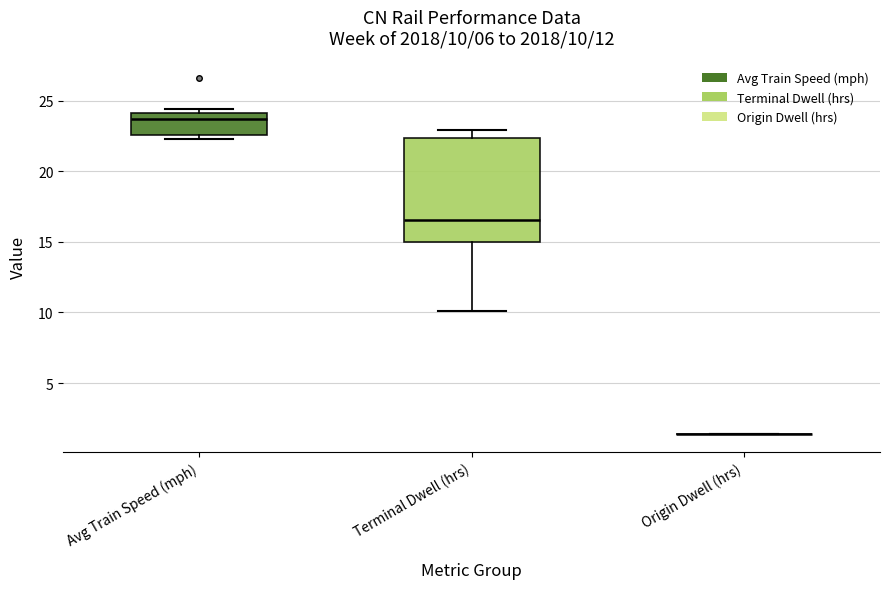

Comparing the boxes themselves (not the whiskers), which one is the tallest?

Terminal Dwell (hrs)